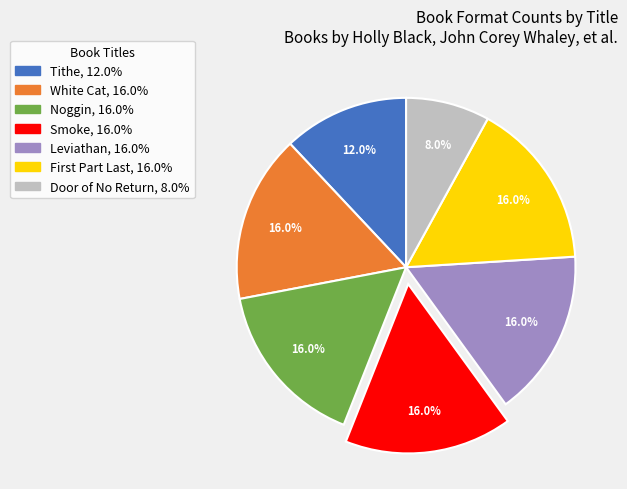

To the nearest percent, what is the average slice percentage?

14%